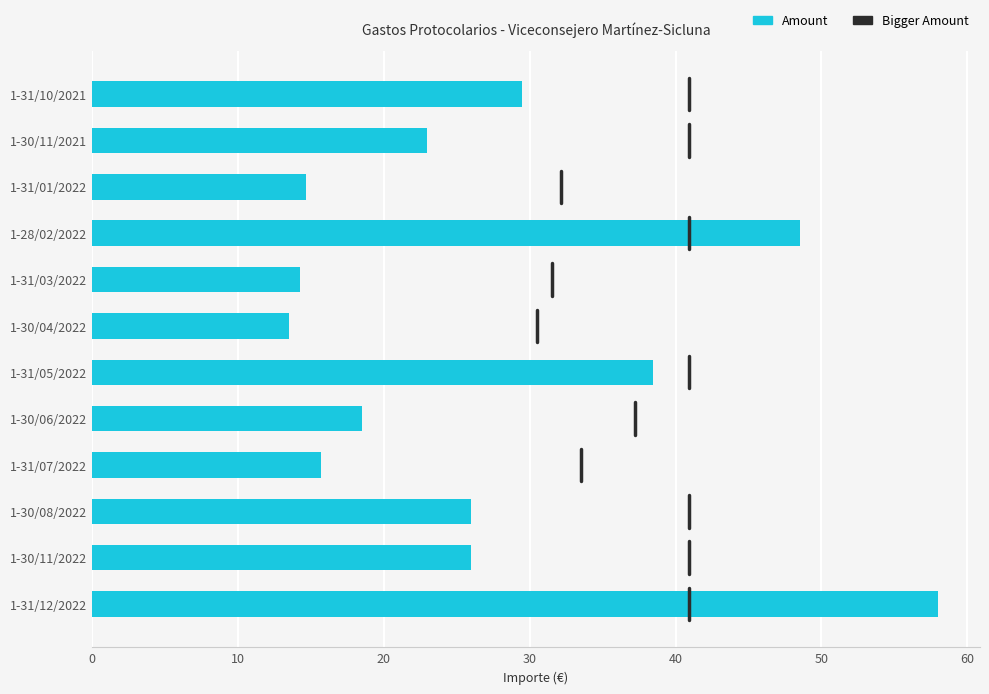

What is the difference between the values at 1-31/05/2022 and 1-30/04/2022?

25.0